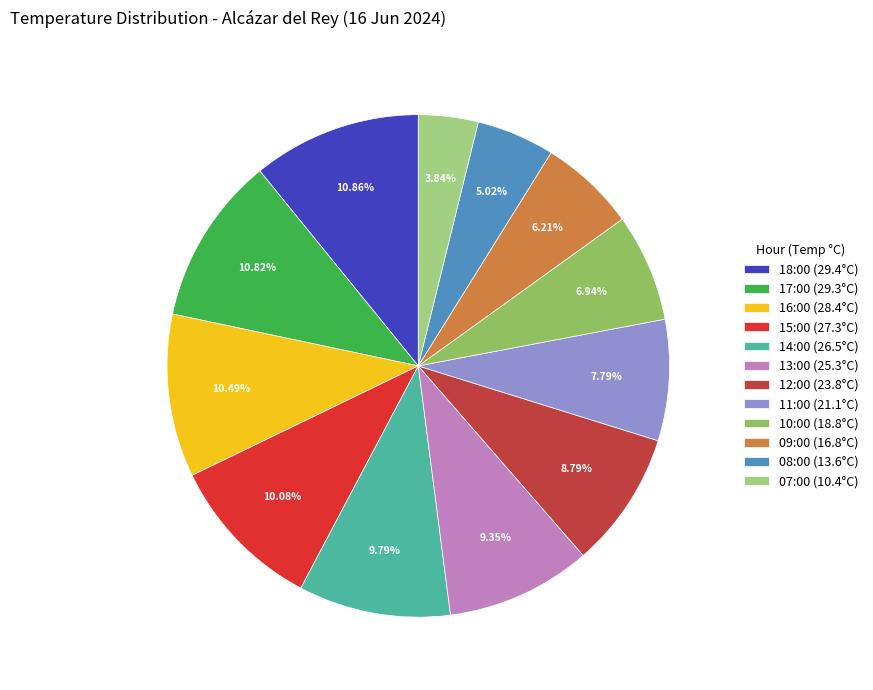

Which category has the smallest portion of the pie?

07:00